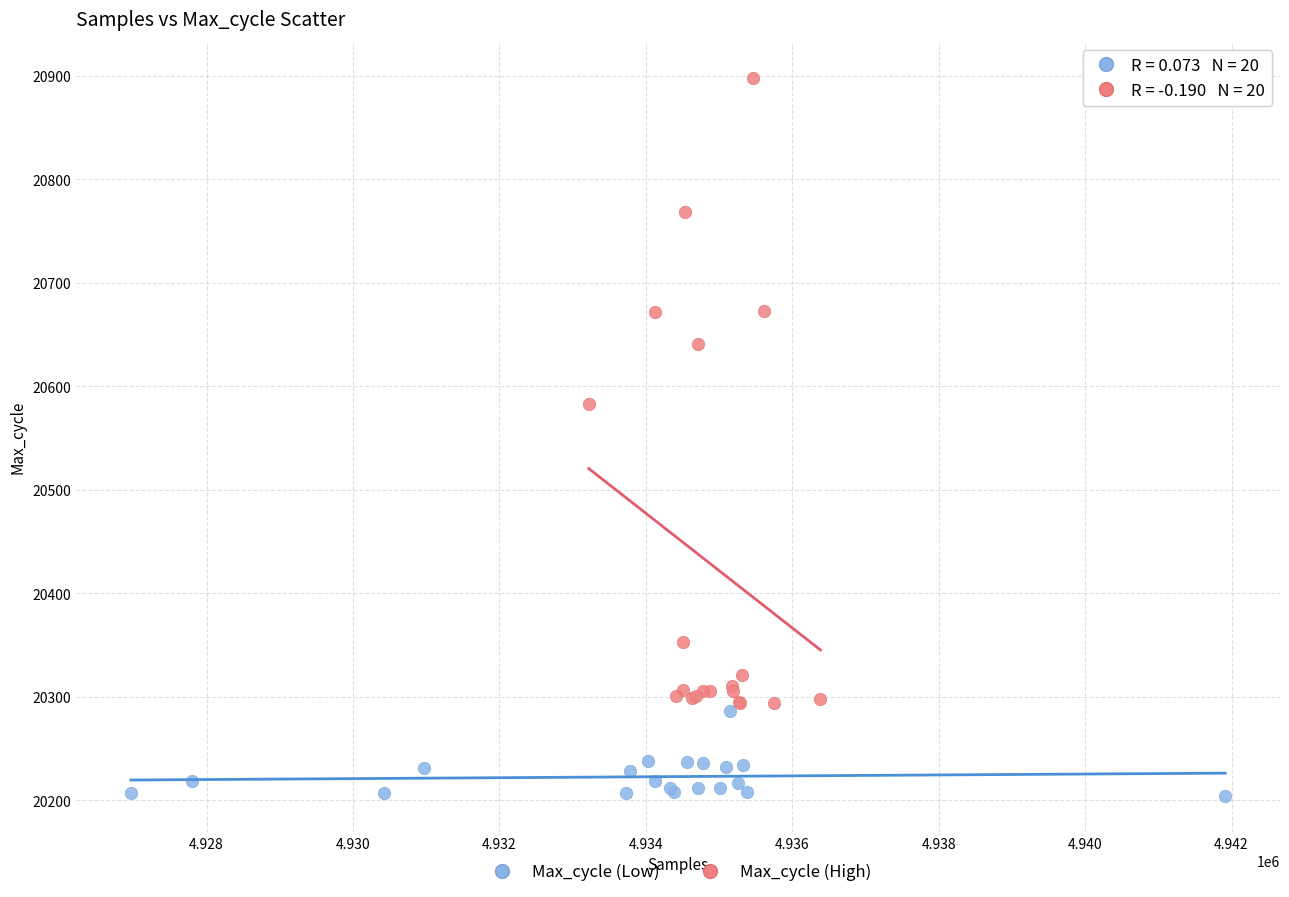

Which series reaches the minimum Y coordinate?

Max_cycle (Low)